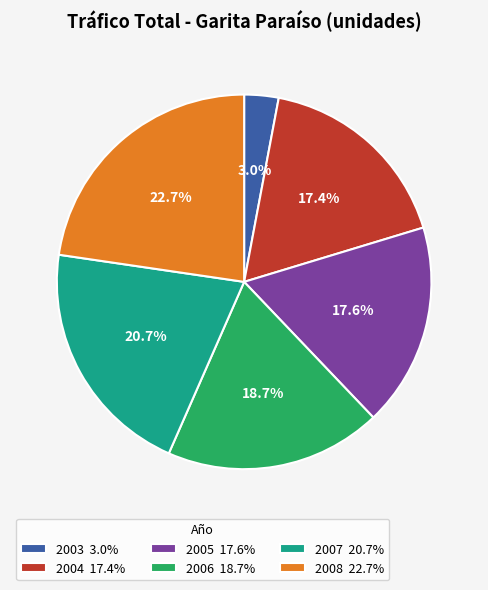

Is it true that 2006 is 19% of the pie?

True